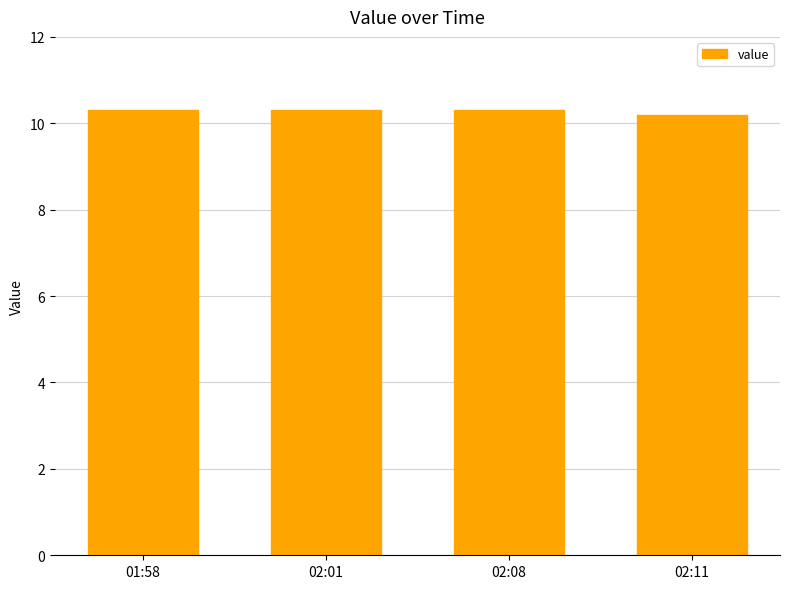

What is the sum of the values at 01:58 and 02:08?

20.6